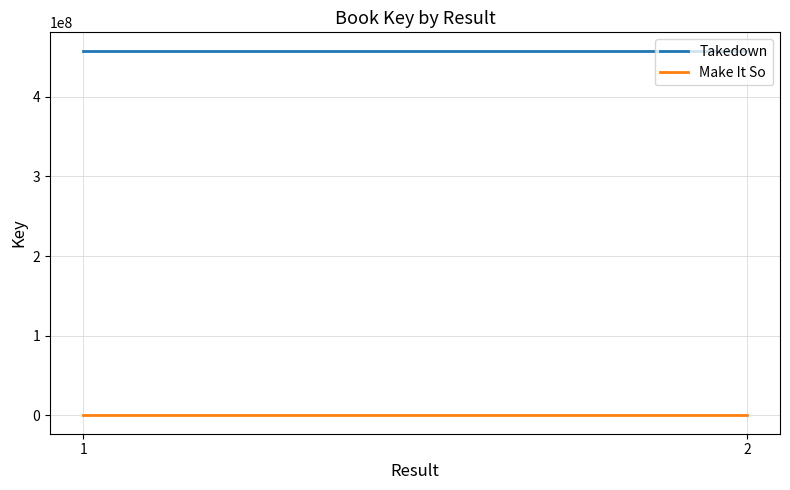

Is this an area chart (filled region under the line)?

No